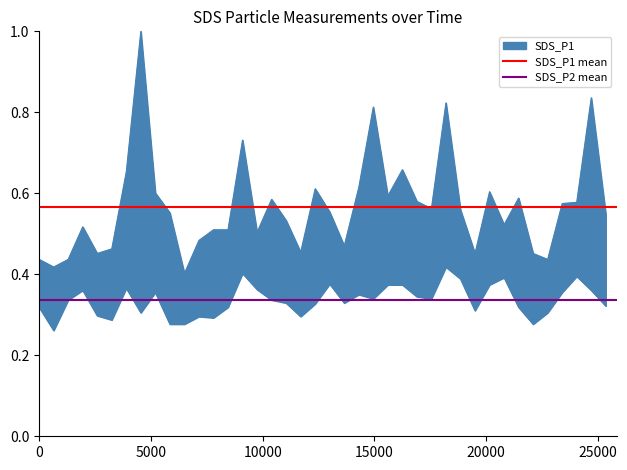

What is the value of the SDS_P2 mean point at the 2nd from the left?

0.3